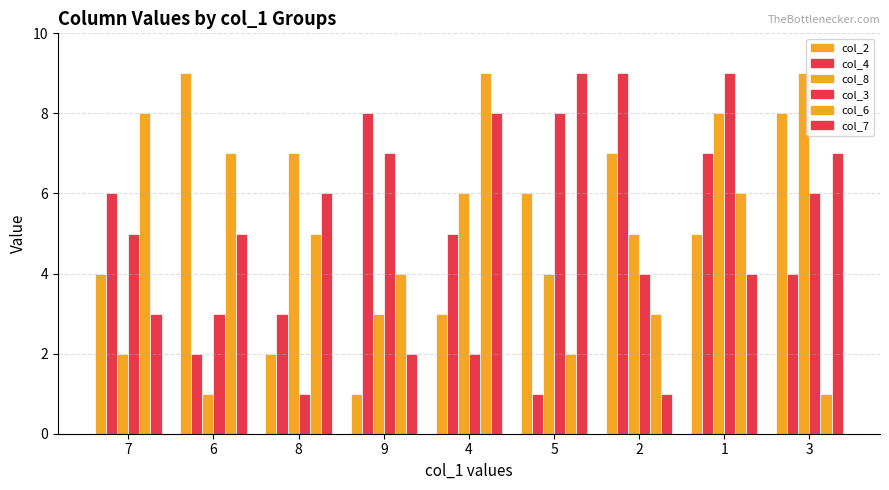

How many series are shown in this chart?

6